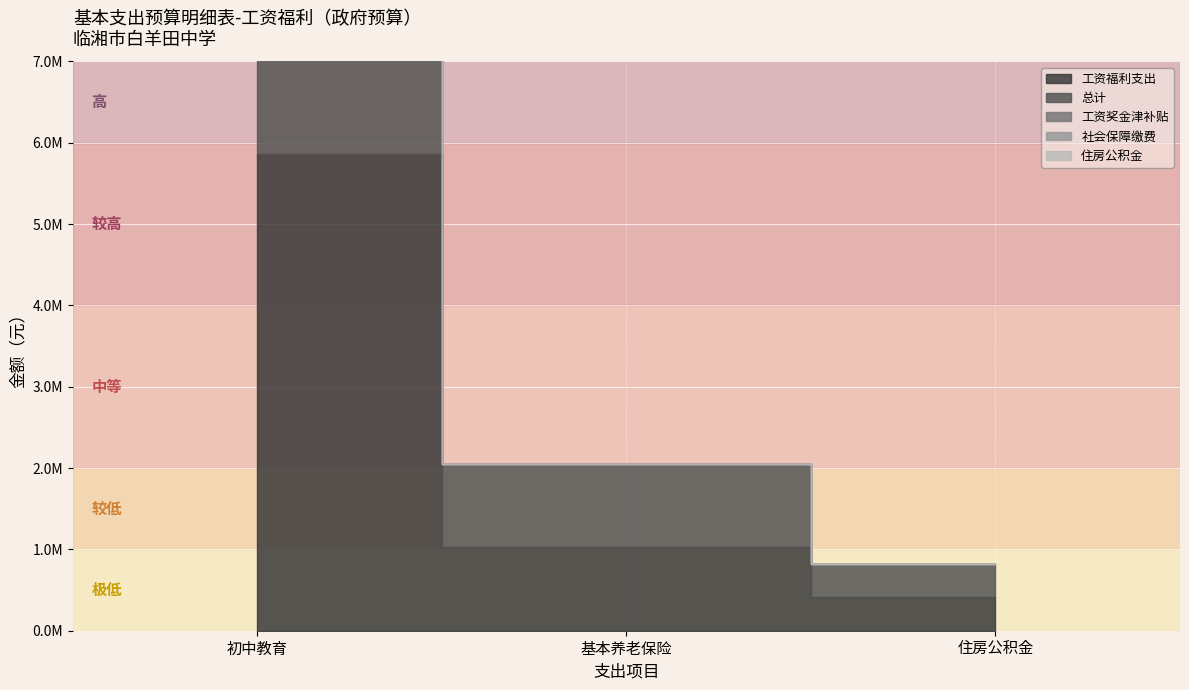

Reading right to left, what are all the values shown in this chart?

工资福利支出: 住房公积金=409473.6	机关事业单位基本养老保险缴费支出=1023684.0	初中教育=5866108.6
总计: 住房公积金=409473.6	机关事业单位基本养老保险缴费支出=1023684.0	初中教育=5866108.6
工资奖金津补贴: 住房公积金=0.0	机关事业单位基本养老保险缴费支出=0.0	初中教育=0.0
社会保障缴费: 住房公积金=0.0	机关事业单位基本养老保险缴费支出=0.0	初中教育=0.0
住房公积金: 住房公积金=0.0	机关事业单位基本养老保险缴费支出=0.0	初中教育=0.0